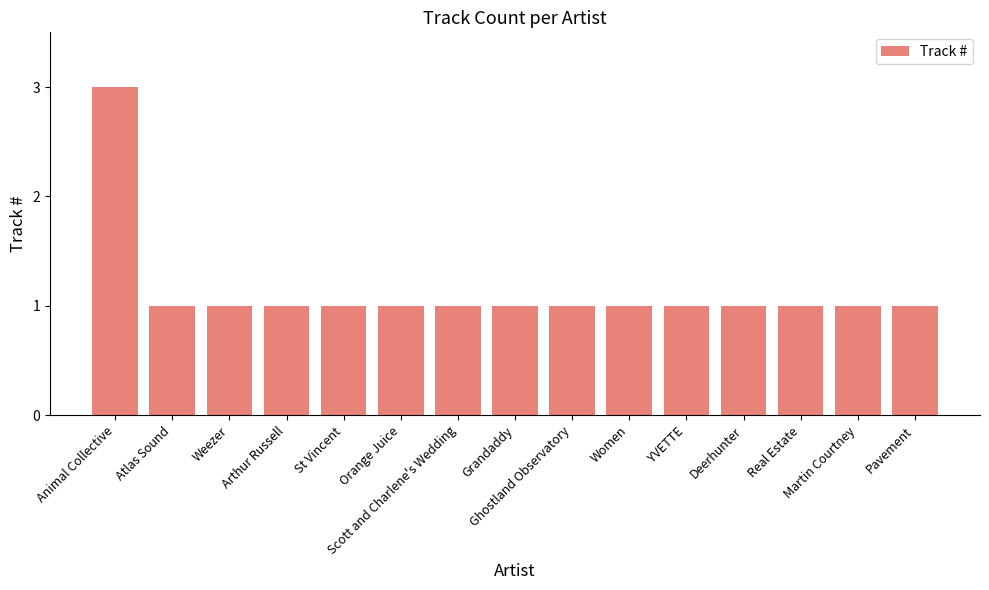

What is the value of the 2nd bar from the left?

1